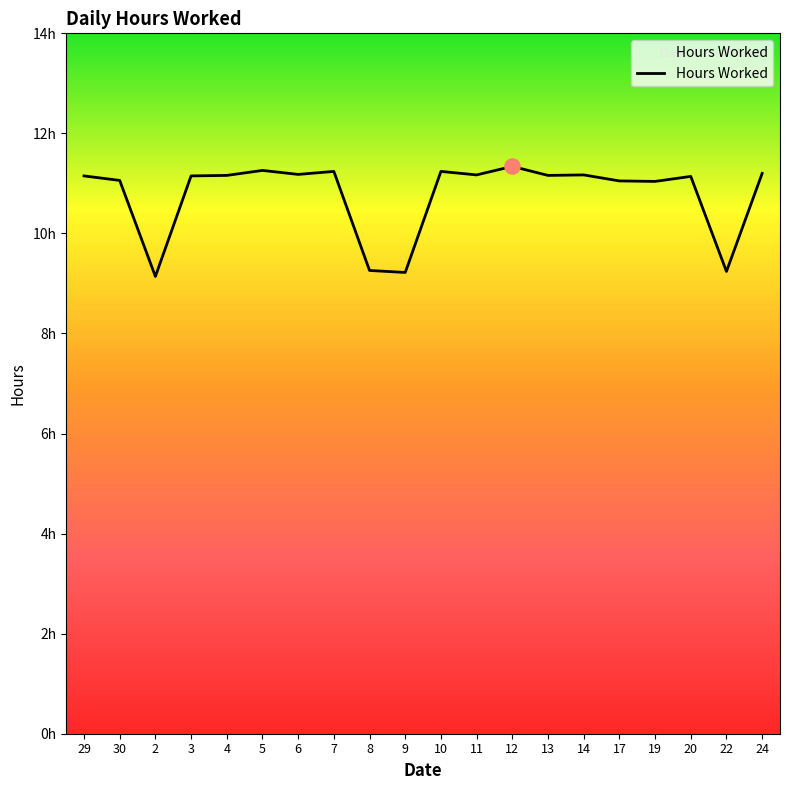

Does the chart have visible grid lines?

No